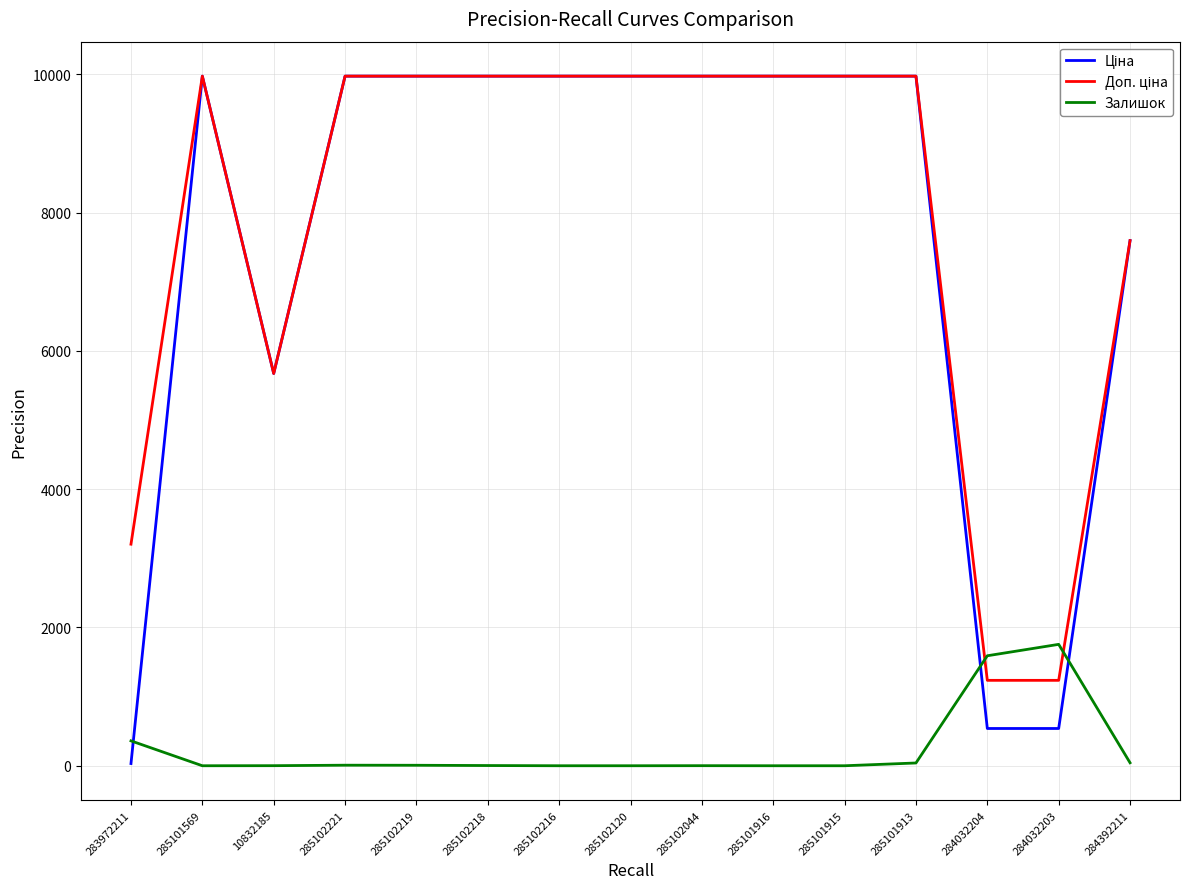

True or false: Залишок has a value of 811.8 at 285101915.

False